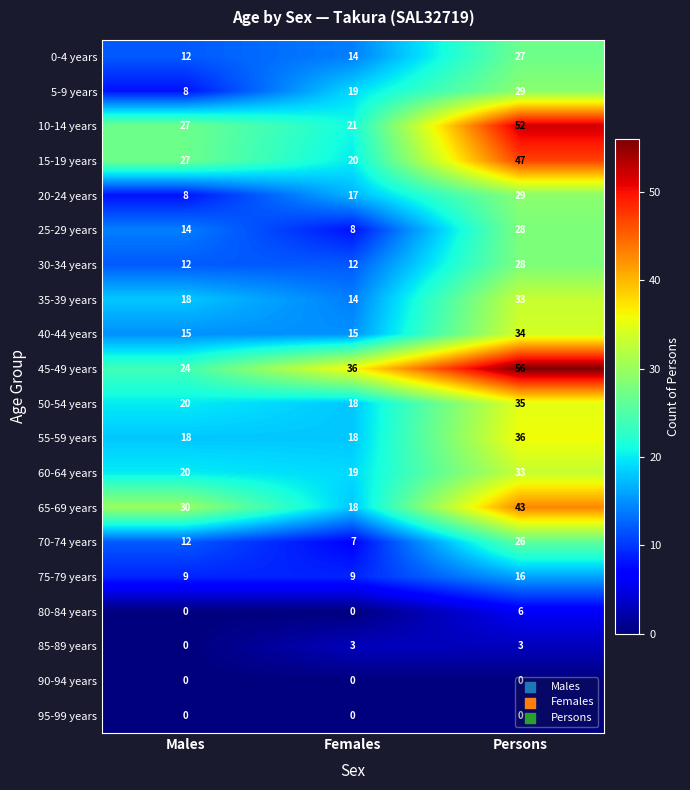

Which series has the largest total across all categories?

45-49 years